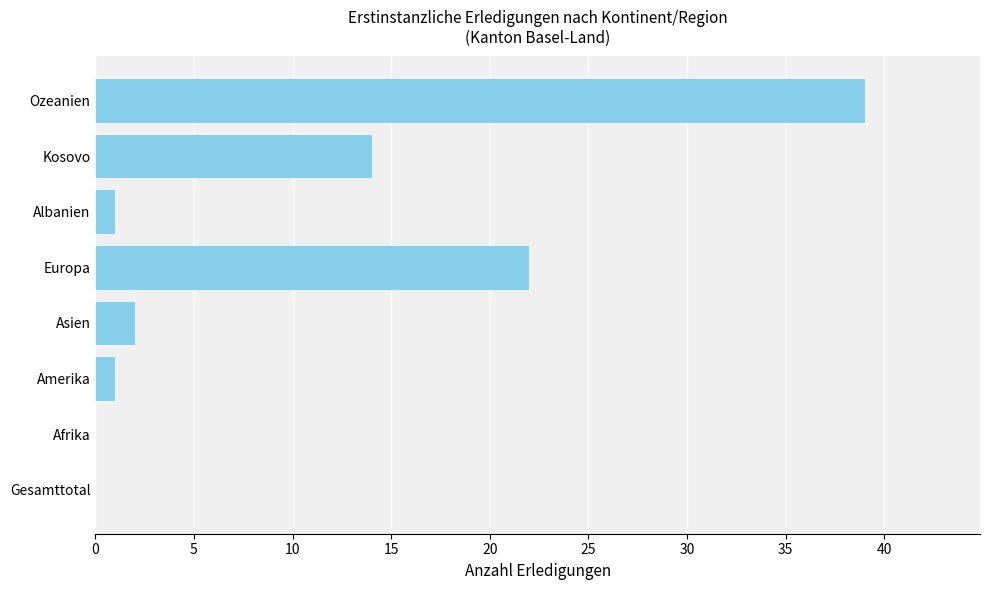

The value at Afrika is -17. True or false?

False